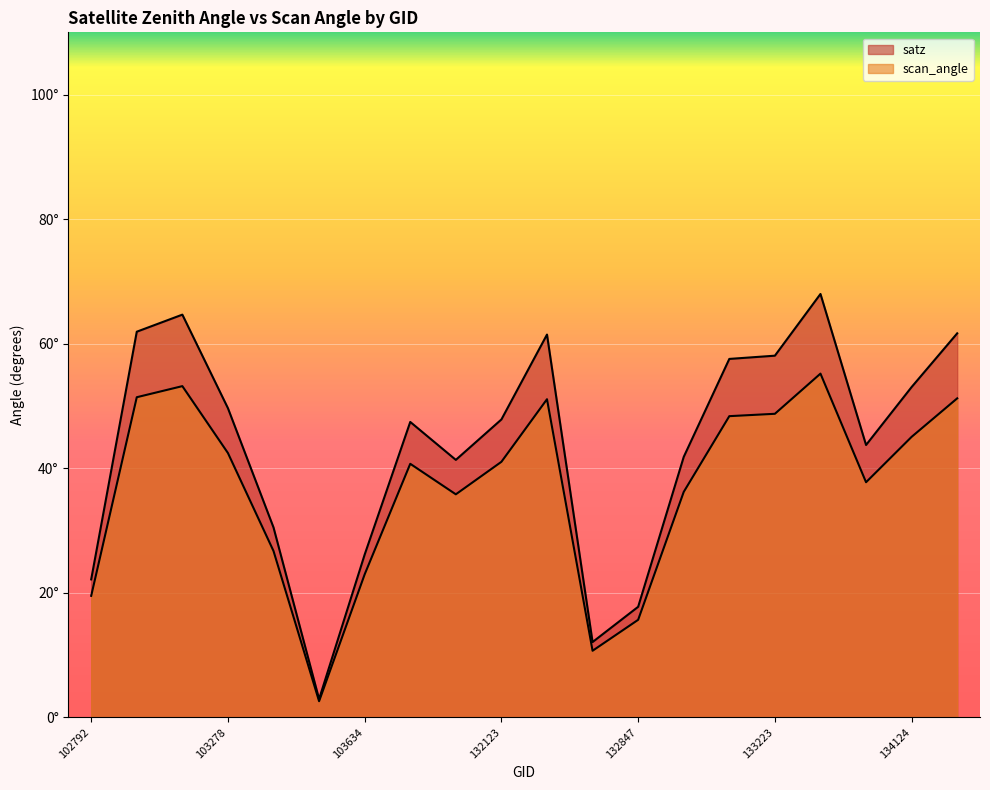

Which category has the lowest value in the scan_angle series?

103515